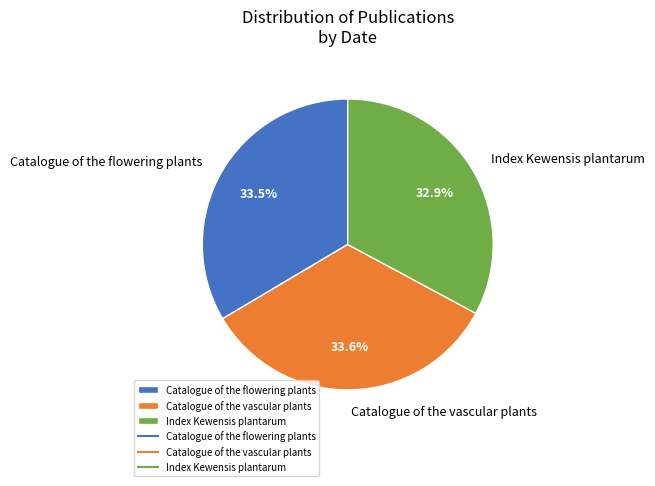

Combined, what portion of the pie is Catalogue of the vascular plants and Index Kewensis plantarum?

66.5%